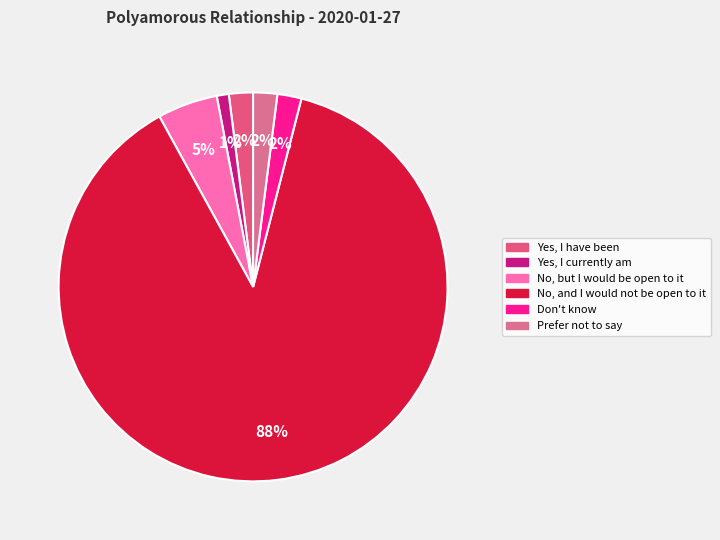

Is there a majority slice in this chart?

Yes